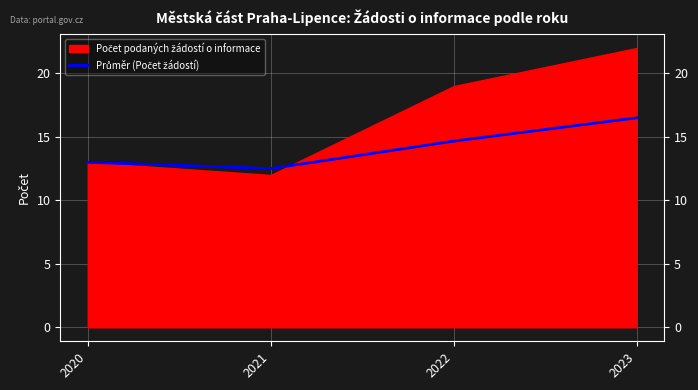

Where is the first local minimum?

2021